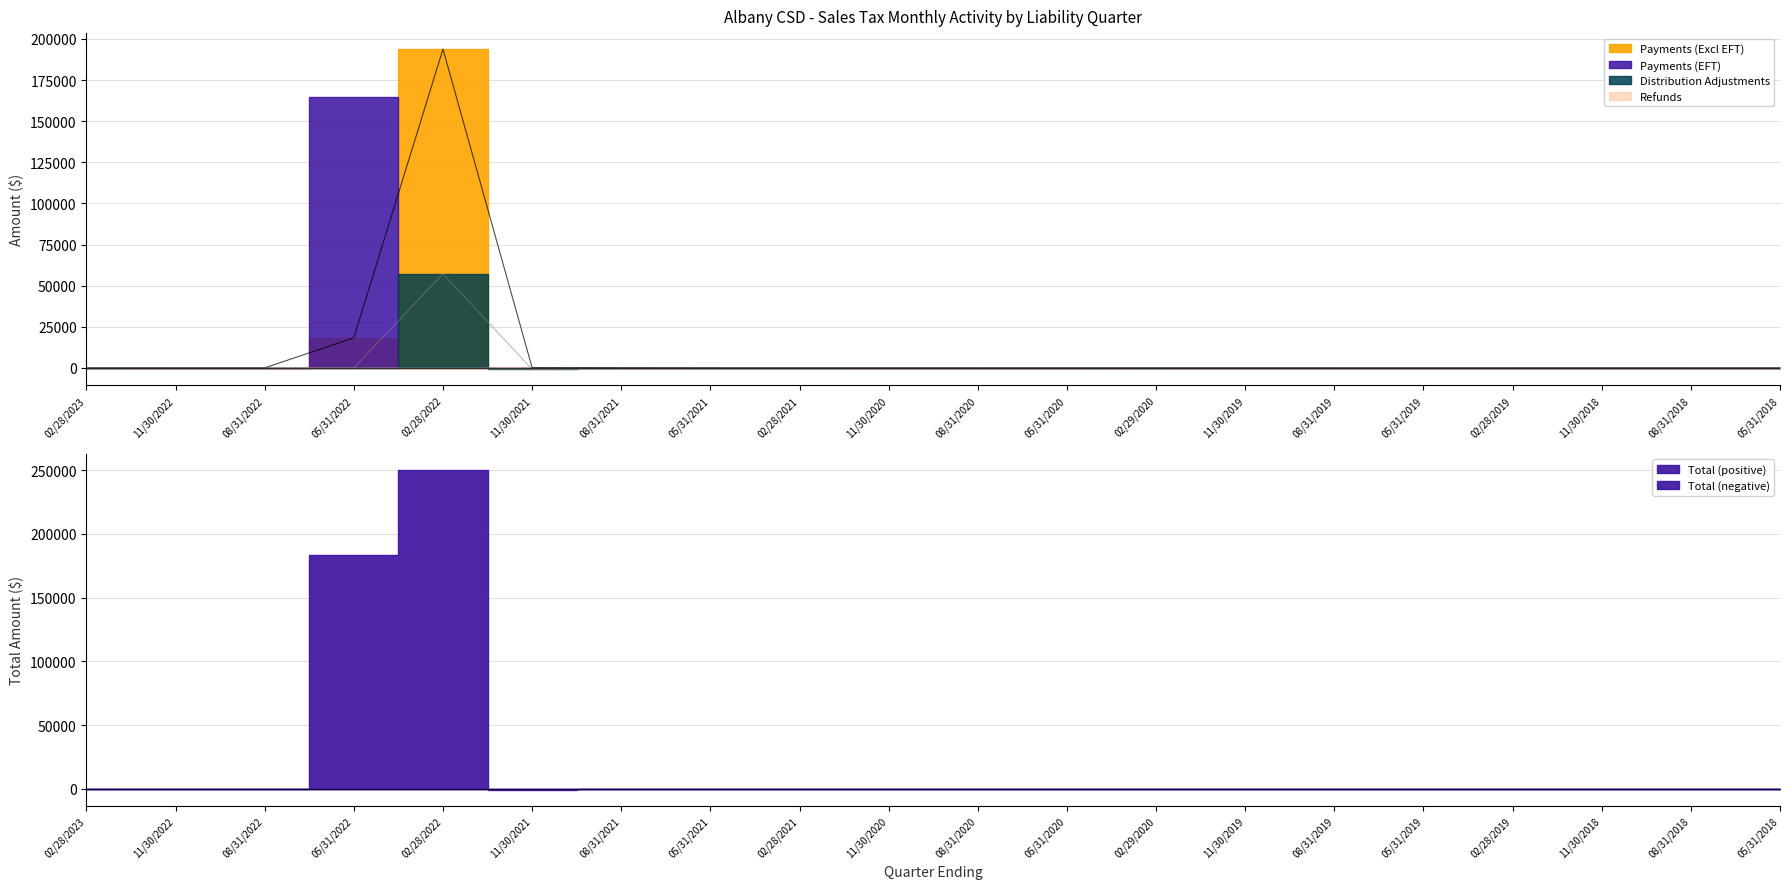

At which label does Distribution Adjustments reach its peak?

02/28/2022